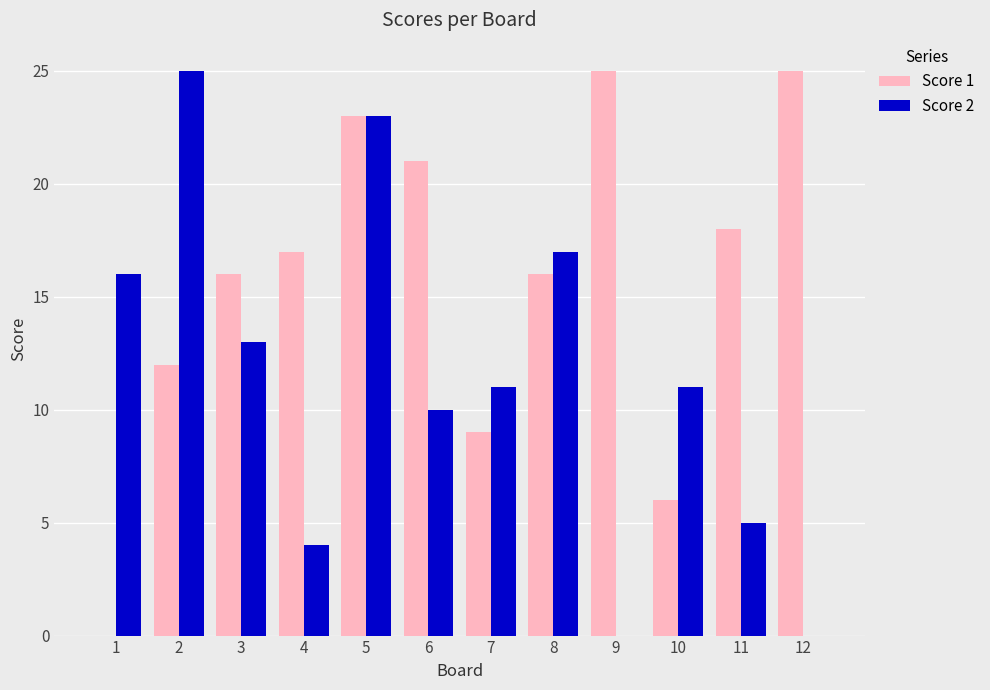

How many values in Score 1 are above zero?

11